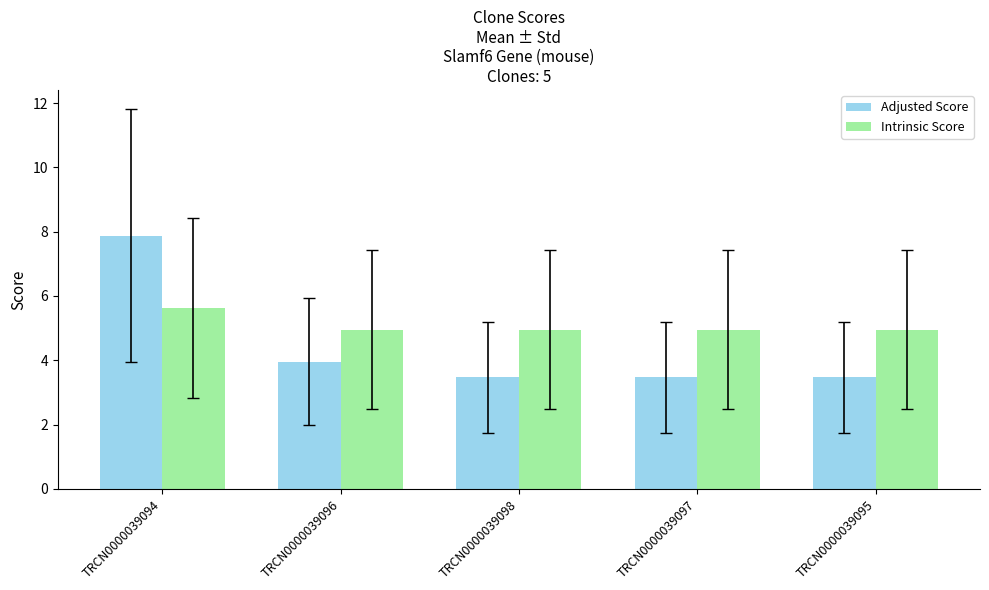

At which category is the sum across all series the highest?

TRCN0000039094